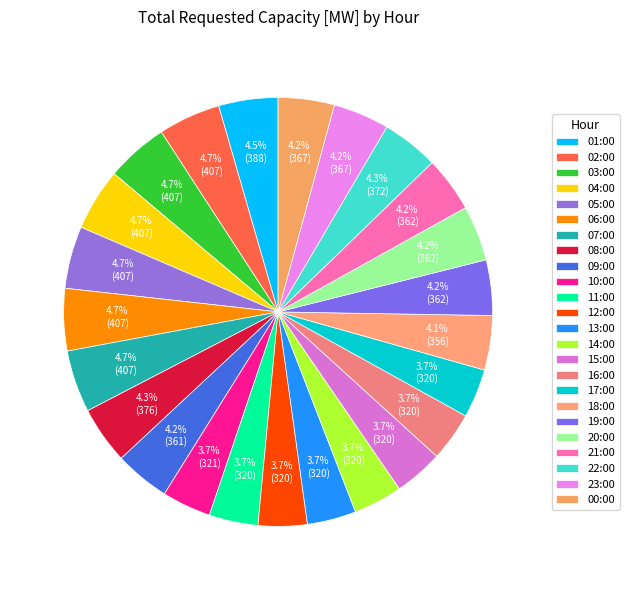

How many slices are in this pie chart?

24